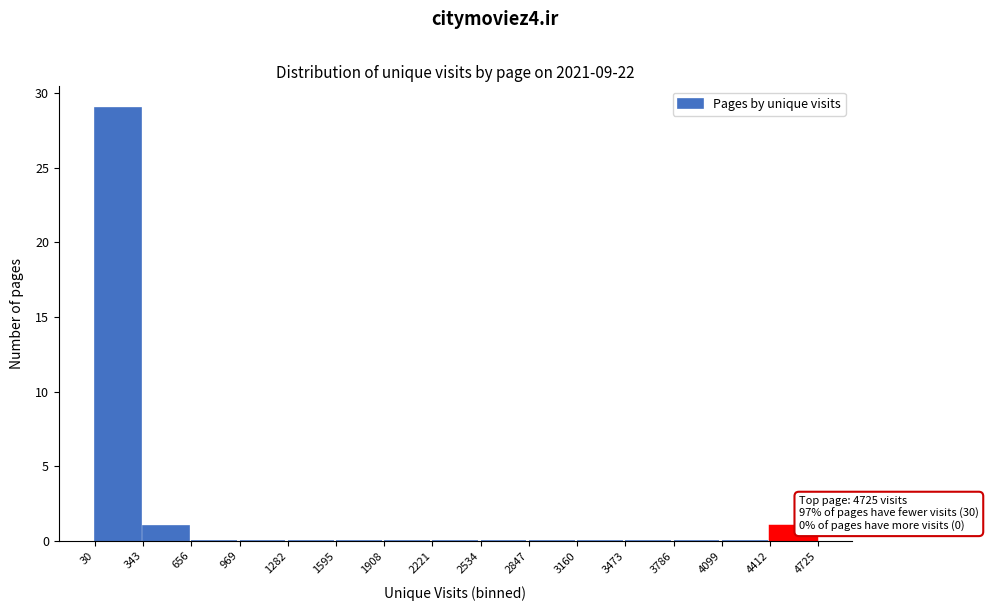

Which range on the x-axis has the tallest bar?

30 to 343